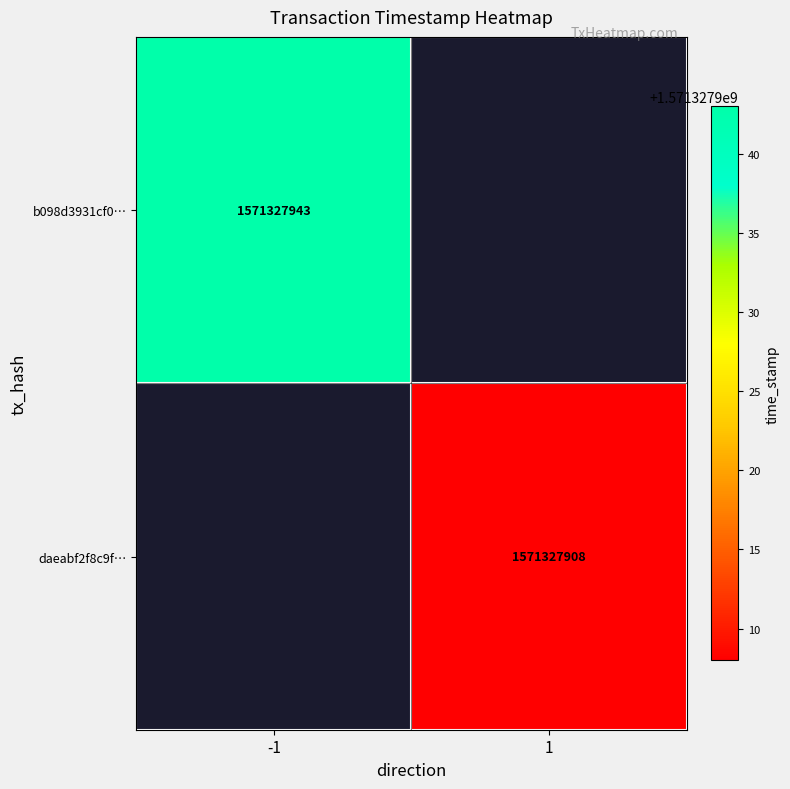

The value of daeabf2f8c9f24ddb1f0487afff579a727b48c7 at time_stamp is 675407728. True or false?

False